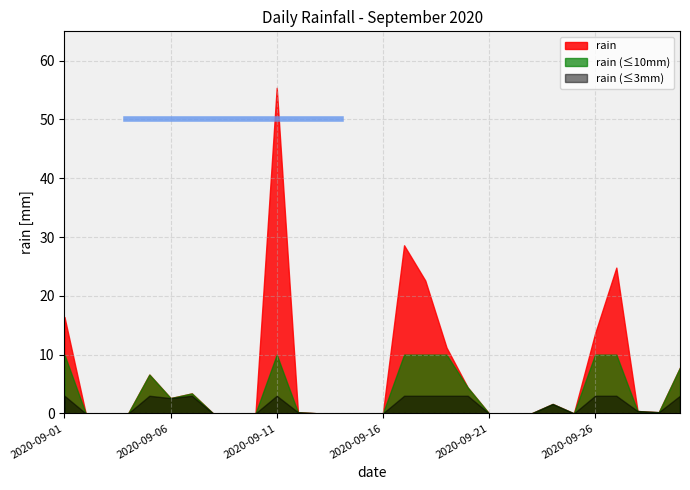

Which label corresponds to the smallest value in the chart?

2020-09-02